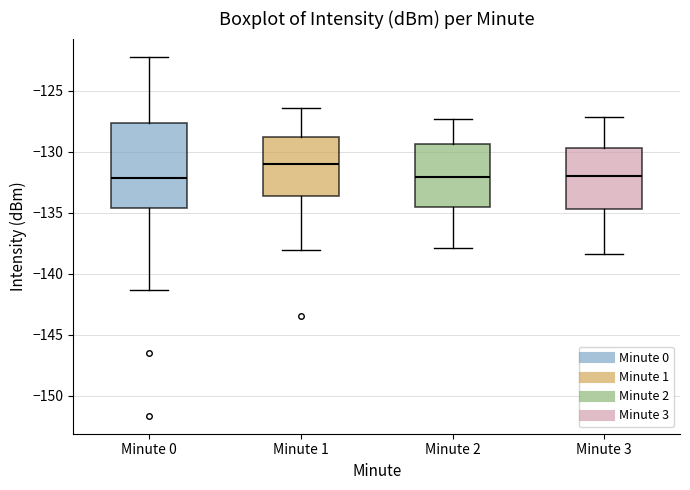

Comparing the boxes themselves (not the whiskers), which one is the tallest?

Minute 0